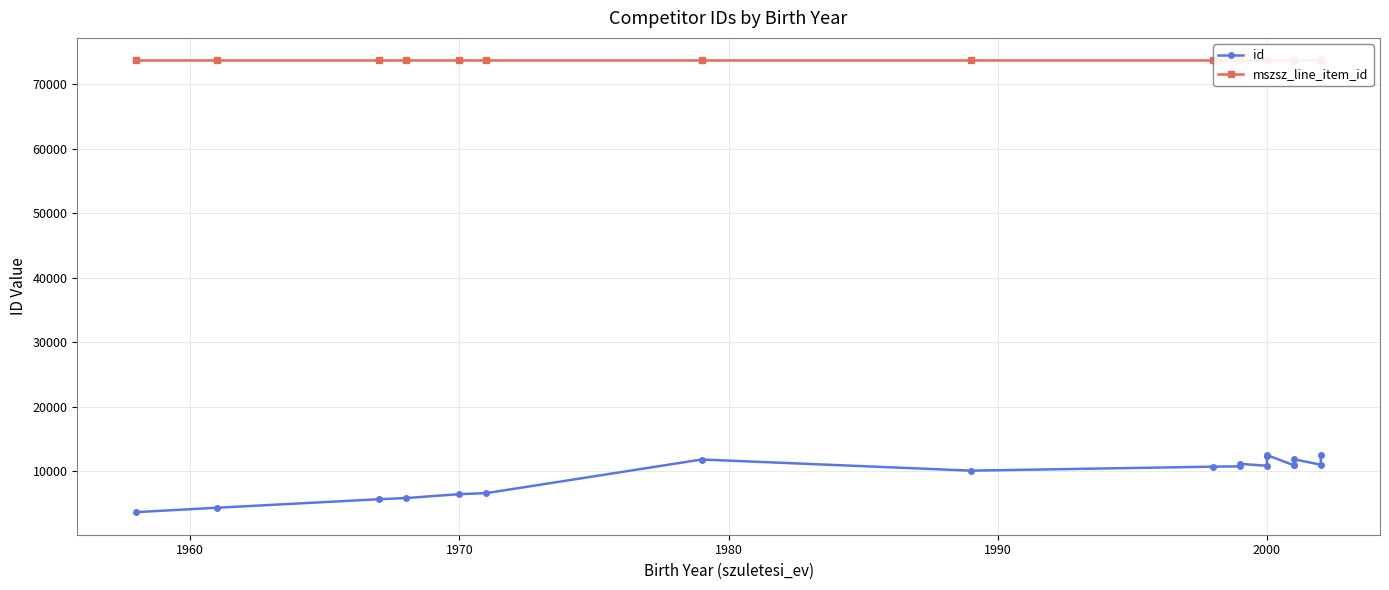

True or false: id and mszsz_line_item_id cross at least once.

False